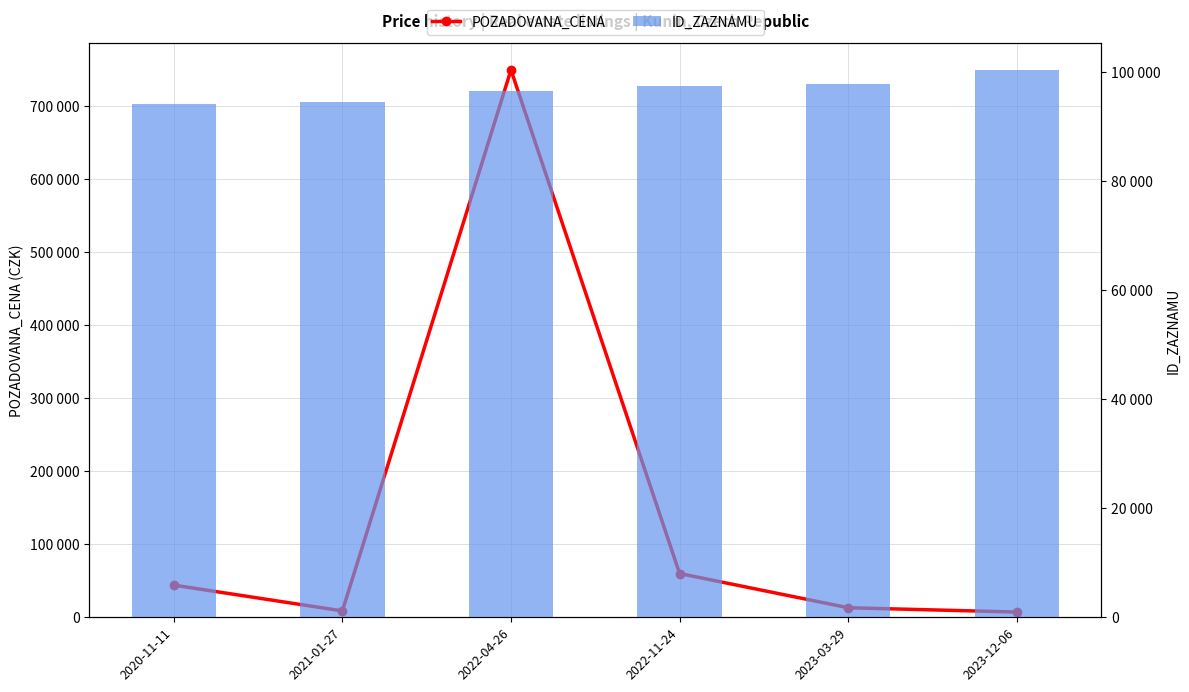

Reading left to right, list all the values displayed in this chart.

POZADOVANA_CENA: 2020-11-11=44100	2021-01-27=8740	2022-04-26=750000	2022-11-24=60000	2023-03-29=13100	2023-12-06=7200
ID_ZAZNAMU: 2020-11-11=94022	2021-01-27=94445	2022-04-26=96422	2022-11-24=97270	2023-03-29=97692	2023-12-06=100254